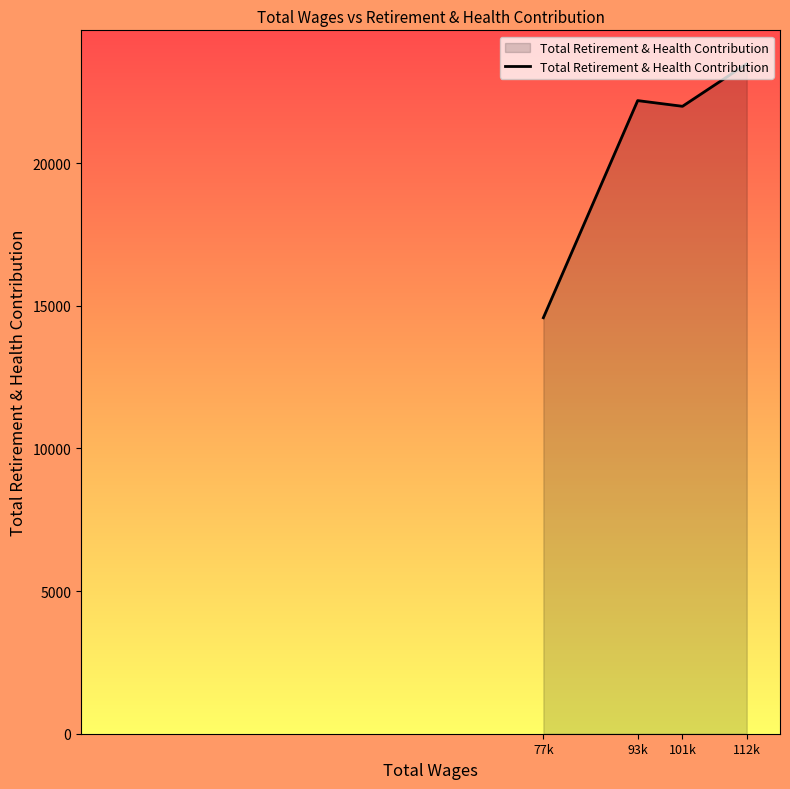

What is the sum of the values at 112k and 77k?

38062